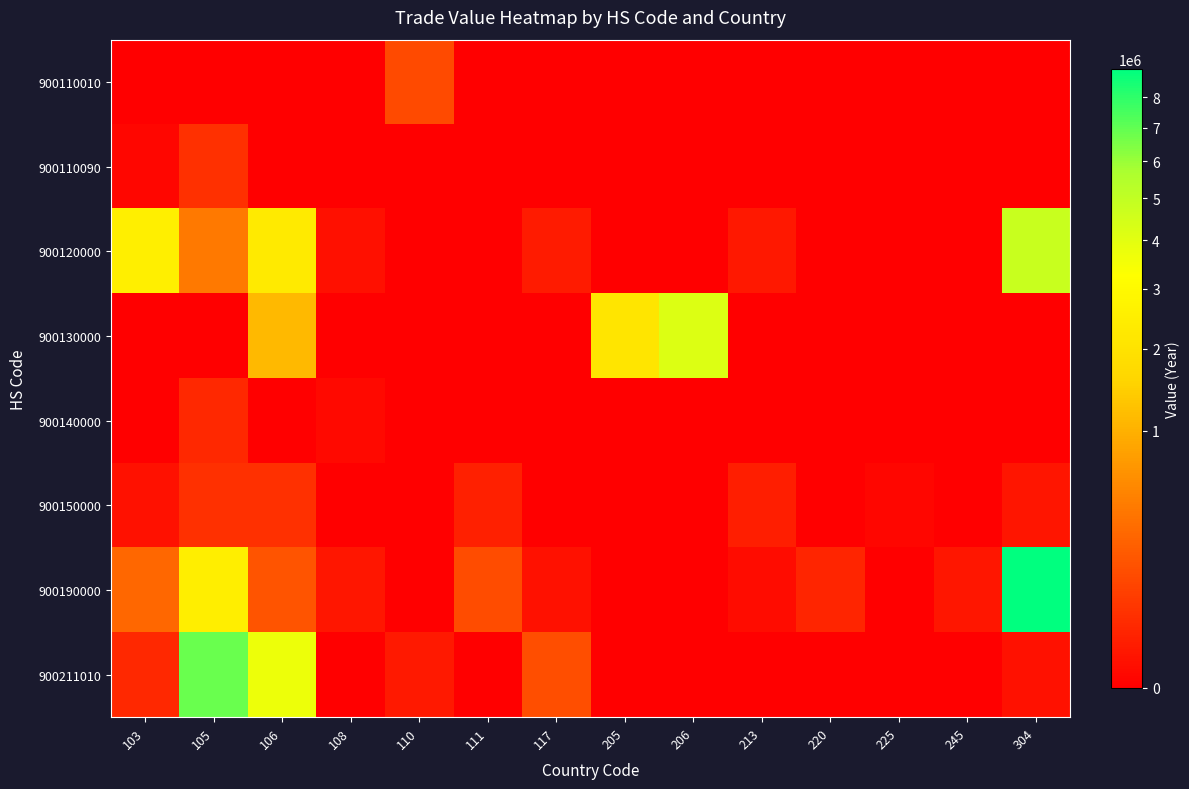

Rank the series at 213 from lowest to highest value.

900110010, 900110090, 900130000, 900140000, 900211010, 900190000, 900120000, 900150000